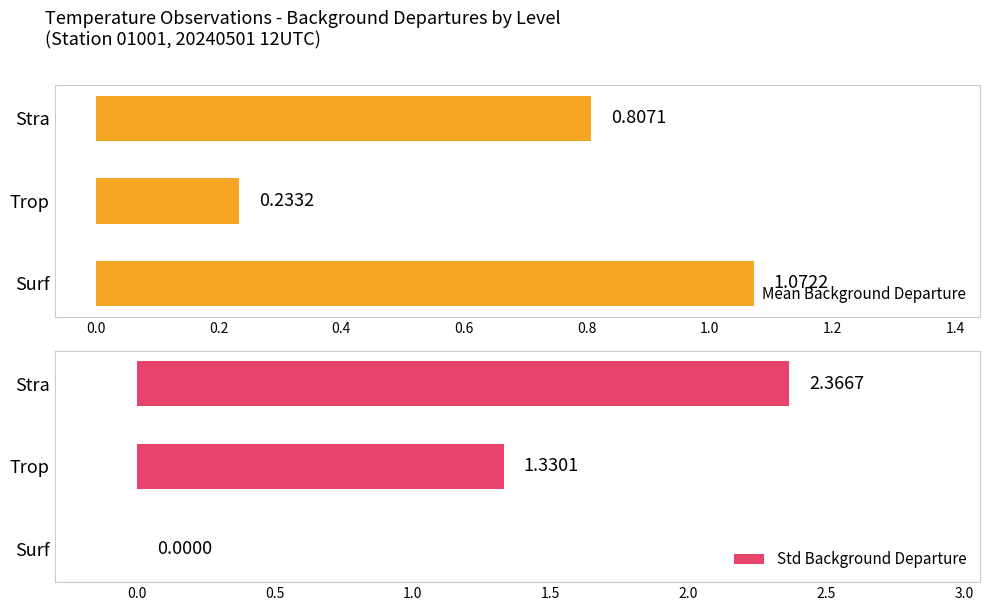

Rank the categories by Mean Background Departure value from lowest to highest.

Trop, Stra, Surf